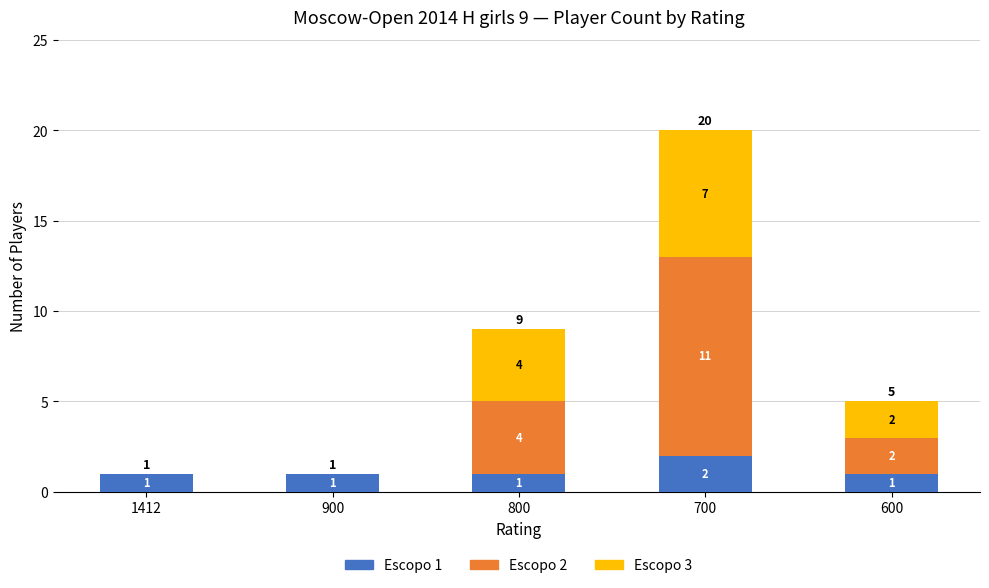

What is the sum of all Escopo 1 values?

6